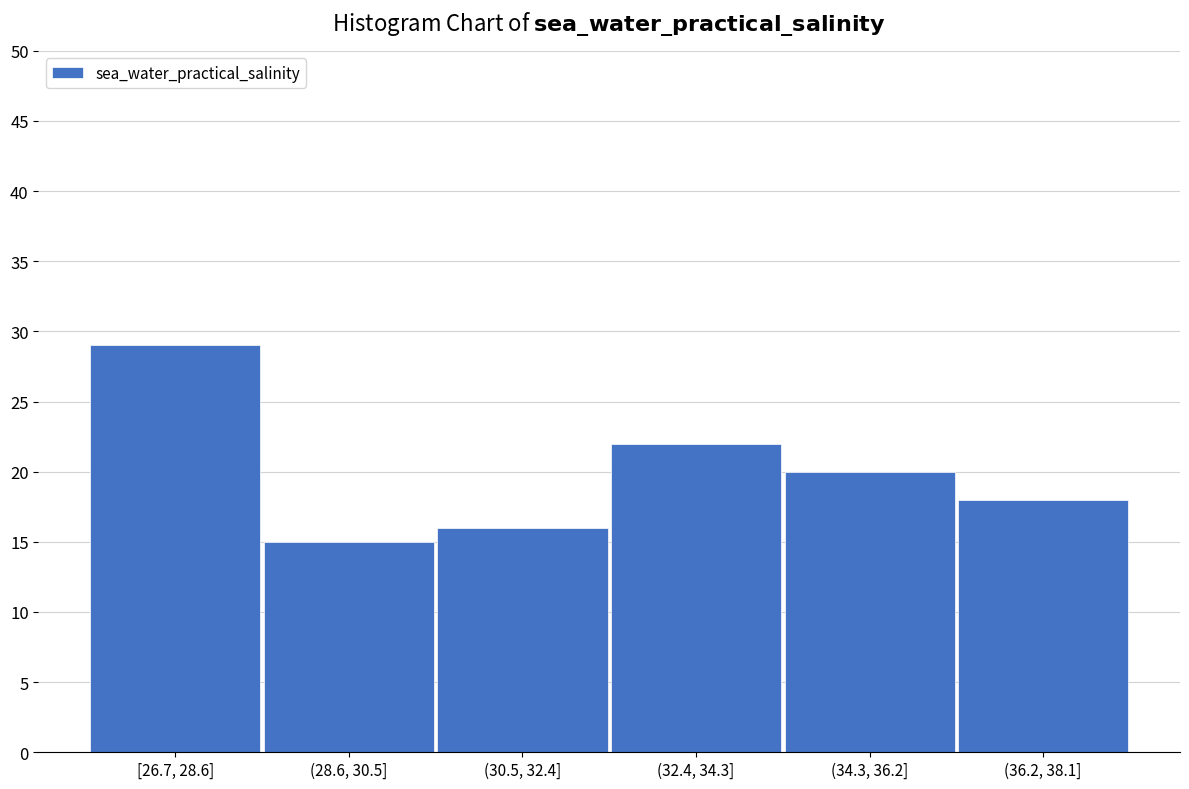

Reading left to right, extract all data points from this chart.

29	15	16	22	20	18